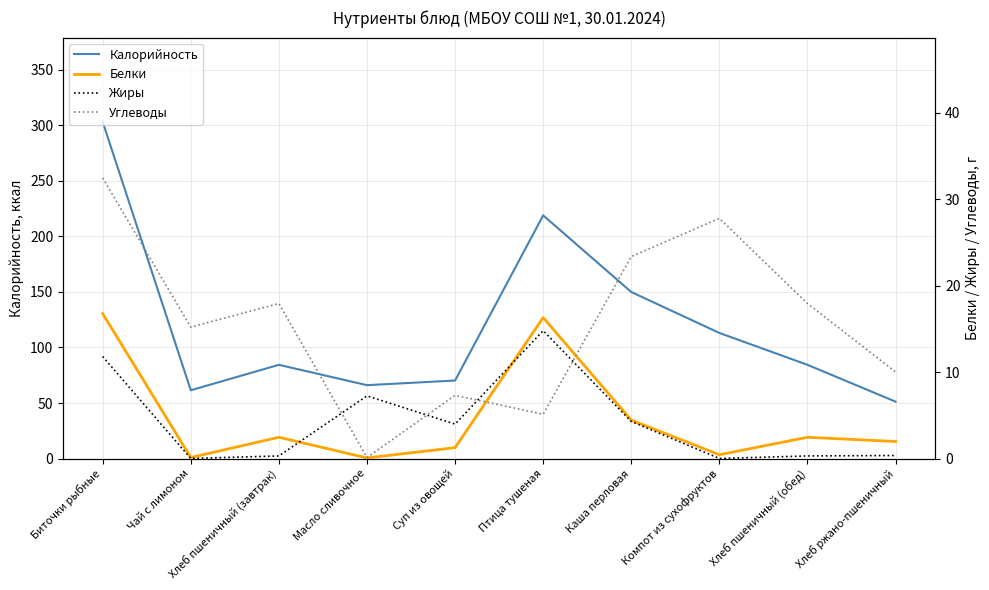

Which category has the lowest value in the Жиры series?

Чай с лимоном